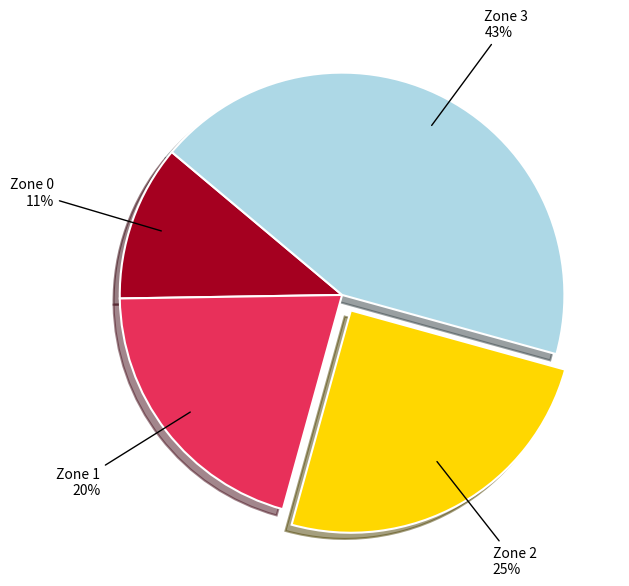

To the nearest percent, what percentage of the pie is Zone 2?

25%